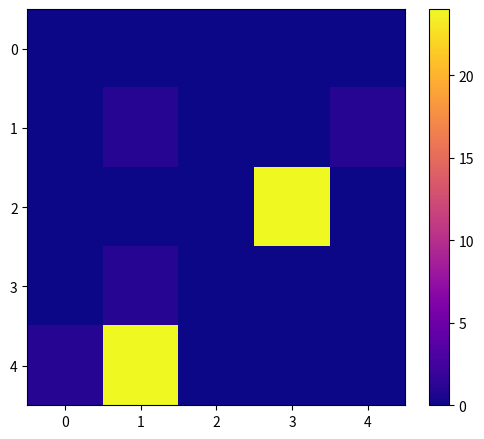

Reading right to left, what are all the values shown in this chart?

0: 4=0	3=0	2=0	1=0	0=0
1: 4=1	3=0	2=0	1=1	0=0
2: 4=0	3=24	2=0	1=0	0=0
3: 4=0	3=0	2=0	1=1	0=0
4: 4=0	3=0	2=0	1=24	0=1